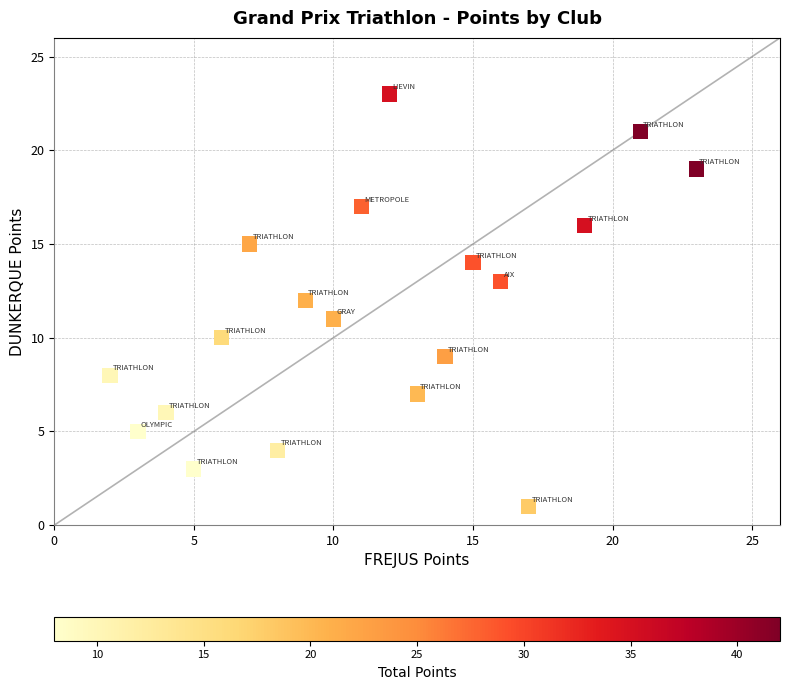

What is the range of X values (max minus min)?

21